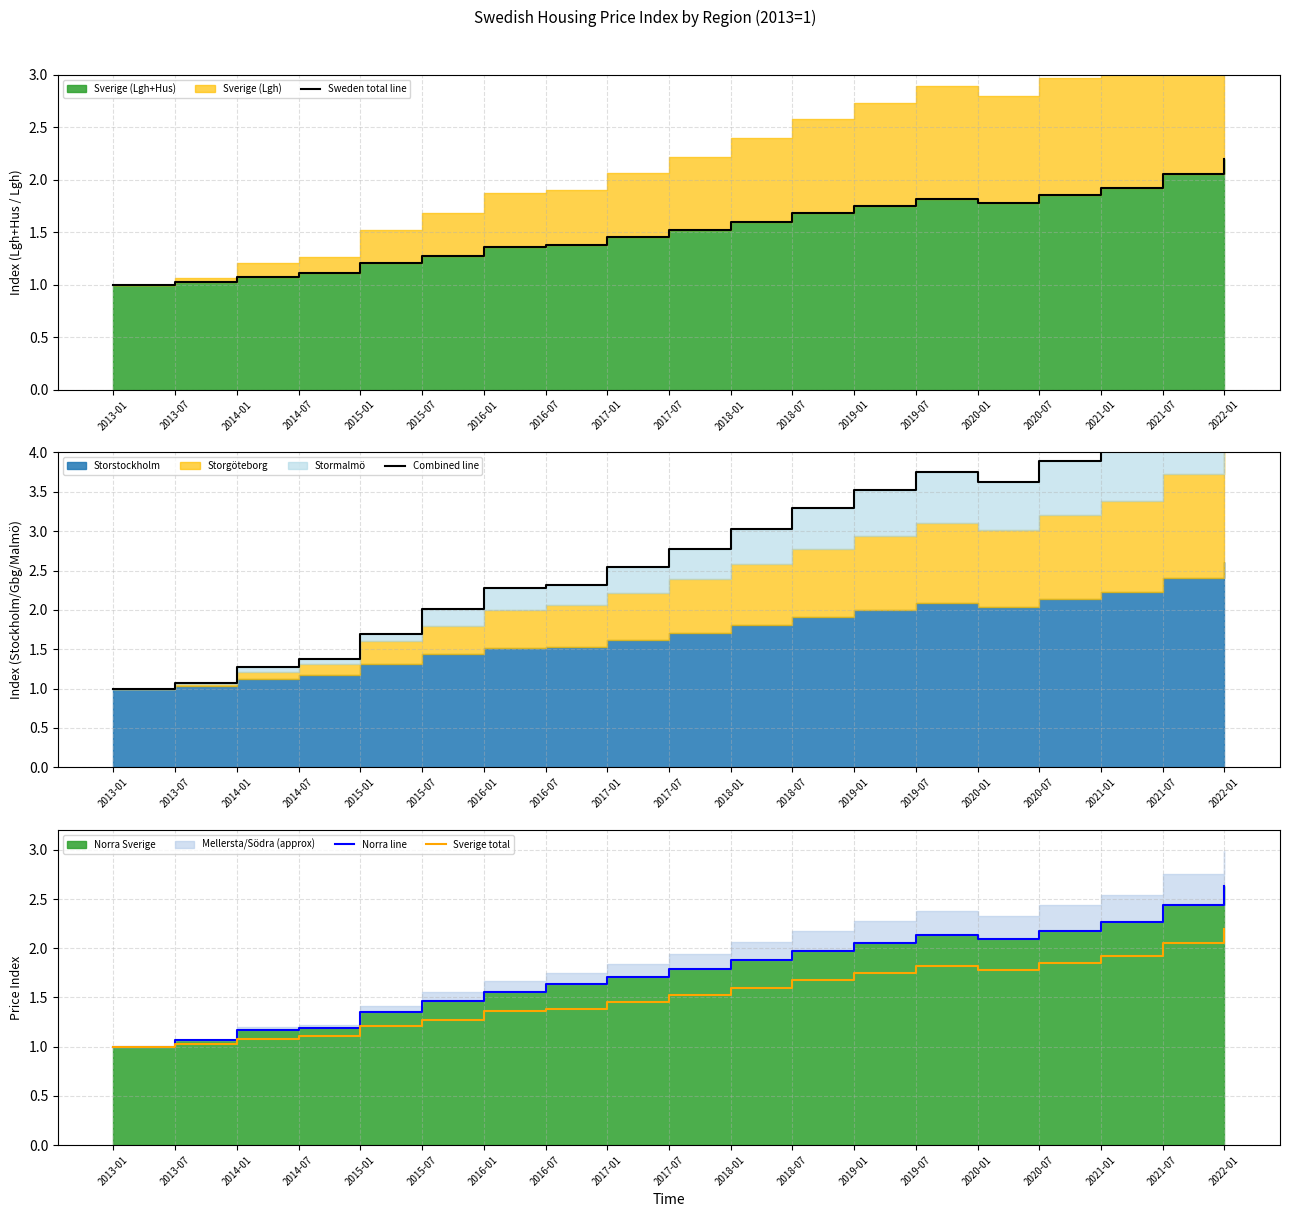

What is the label of the 4th point from the right?

2020-07